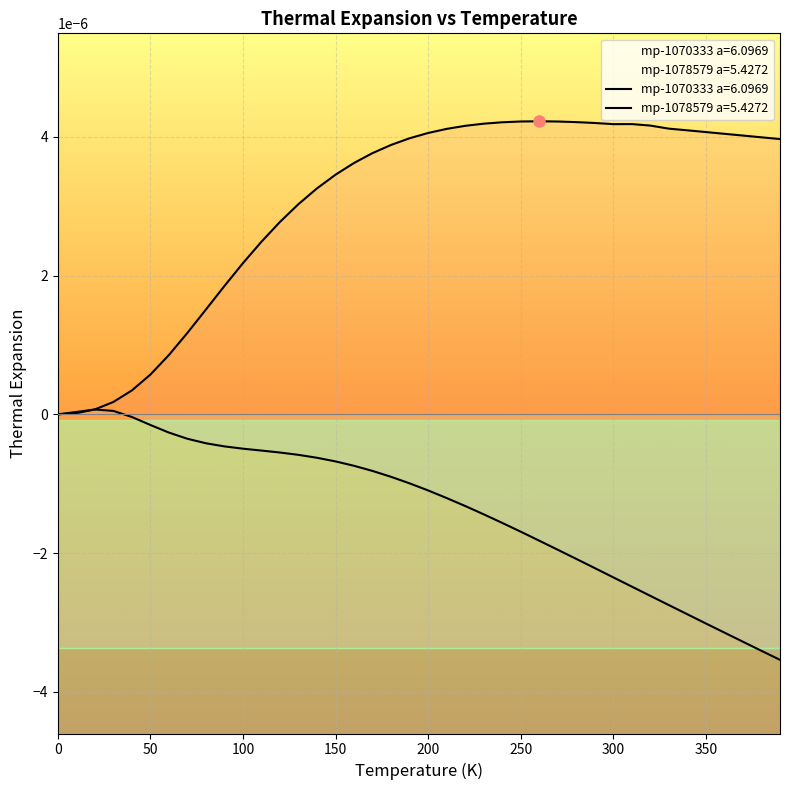

The mp-1078579 a=5.4272 series shows -0.0 at 50.0. True or false?

True